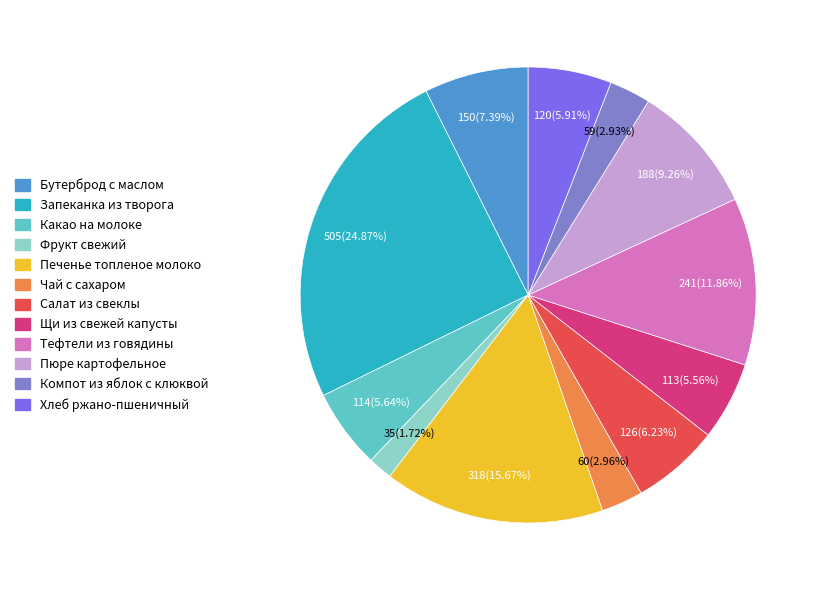

What is the largest slice in the pie chart?

Запеканка из творога